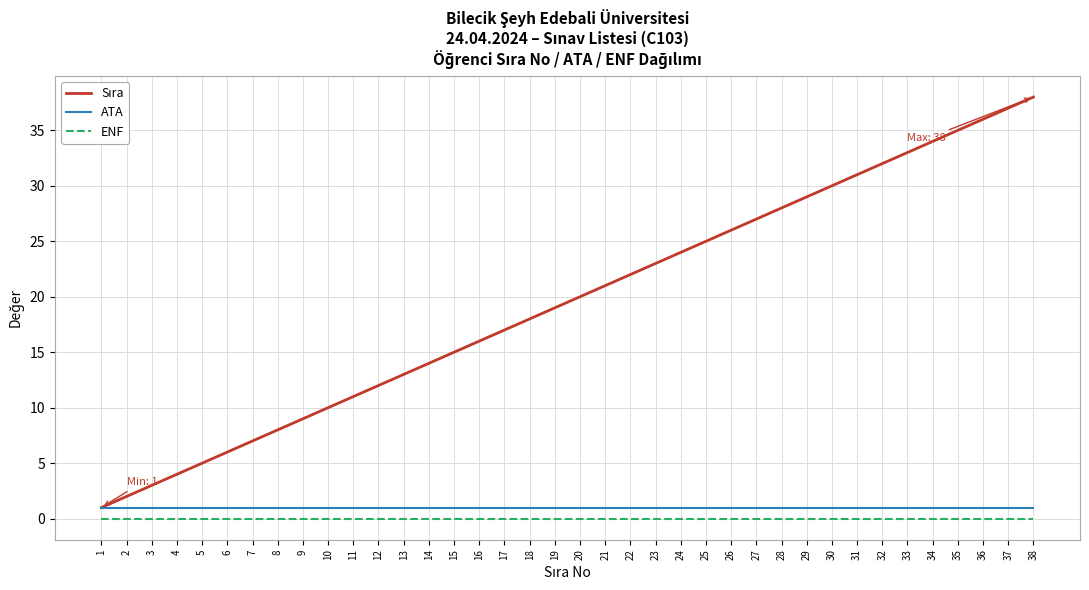

Is the value of ENF at 2 greater than the value of ATA at 15?

No